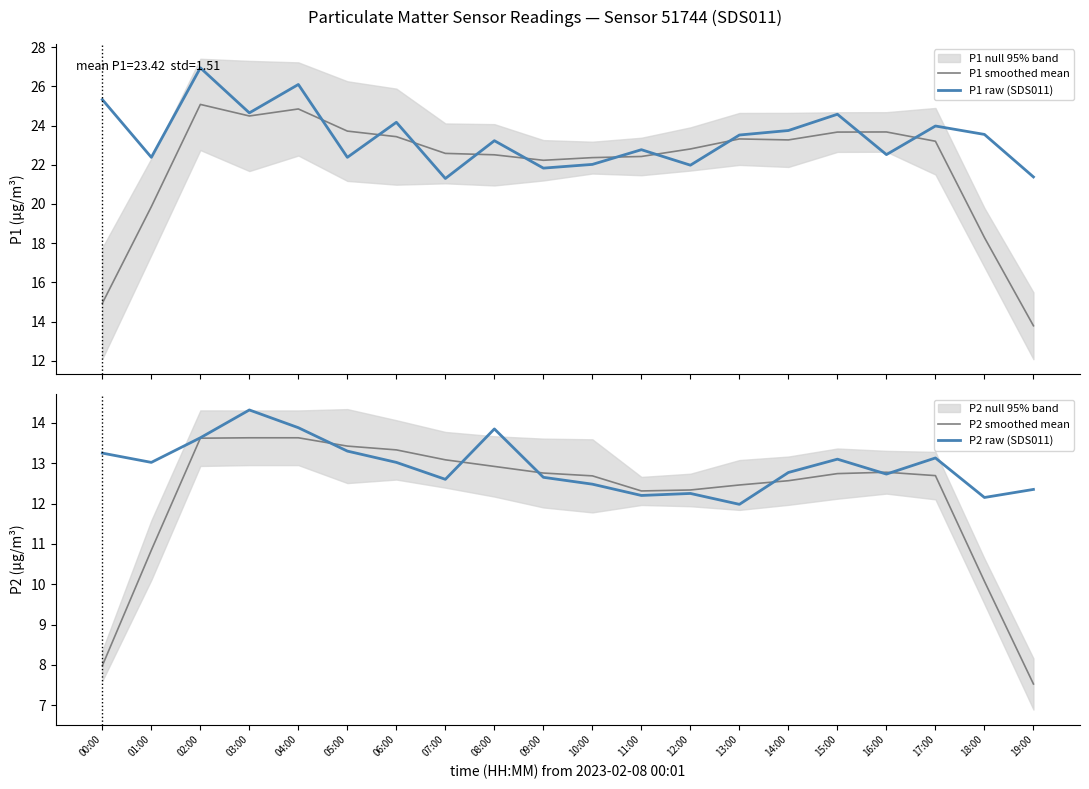

What is the label of the 15th point from the left?

14:00